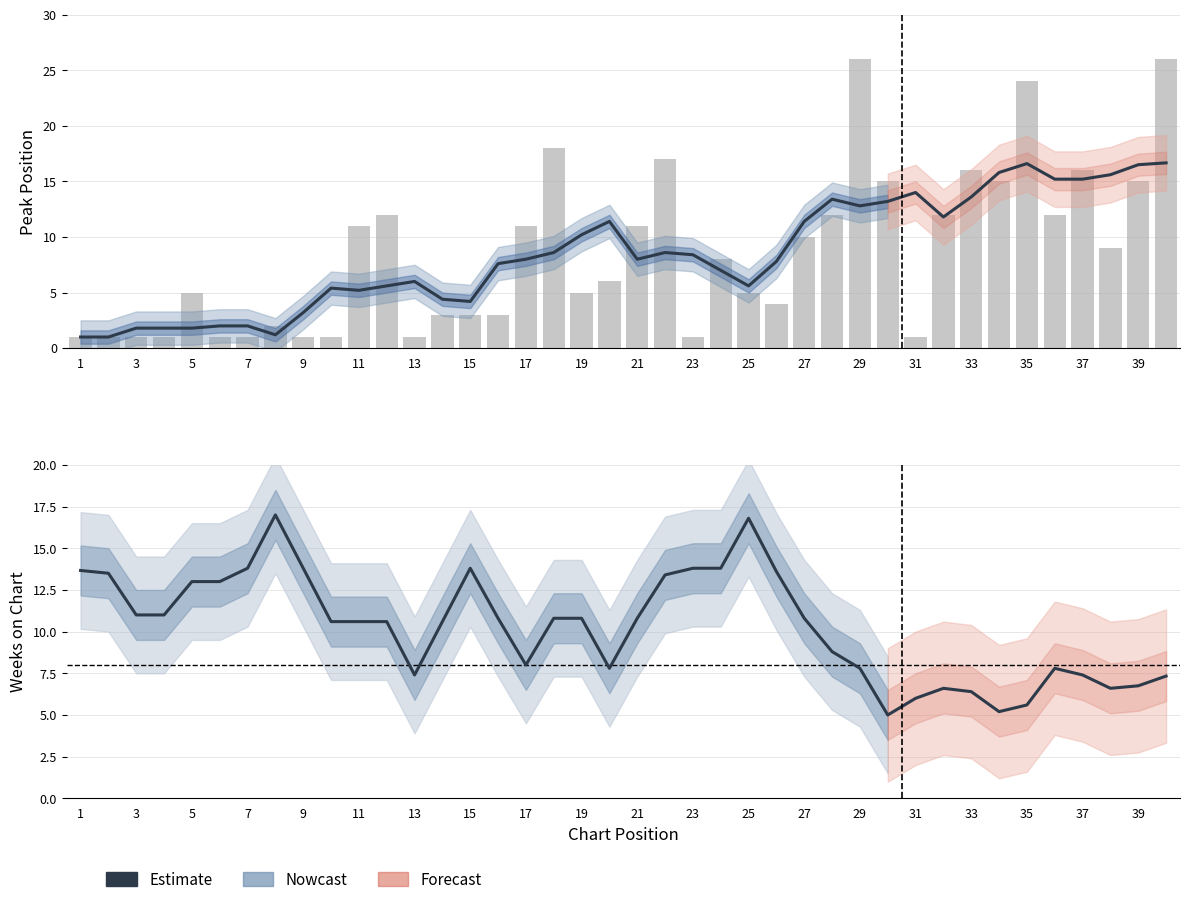

Reading left to right, transcribe all the data shown in this chart.

Peak Position: 1.0	1.0	1.8	1.8	1.8	2.0	2.0	1.2	3.2	5.4	5.2	5.6	6.0	4.4	4.2	7.6	8.0	8.6	10.2	11.4	8.0	8.6	8.4	7.0	5.6	7.8	11.4	13.4	12.8	13.2	14.0	11.8	13.6	15.8	16.6	15.2	15.2	15.6	16.5	16.7
Weeks on Chart: 13.7	13.5	11.0	11.0	13.0	13.0	13.8	17.0	13.8	10.6	10.6	10.6	7.4	10.6	13.8	10.8	8.0	10.8	10.8	7.8	10.8	13.4	13.8	13.8	16.8	13.6	10.8	8.8	7.8	5.0	6.0	6.6	6.4	5.2	5.6	7.8	7.4	6.6	6.8	7.3